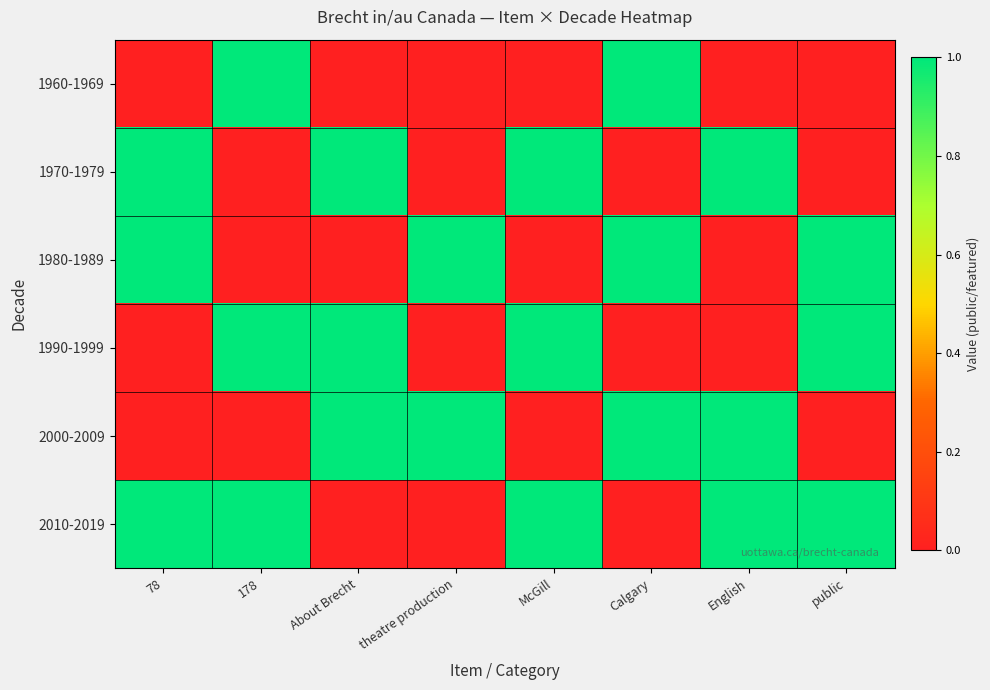

Reading right to left, extract all data points from this chart.

1960-1969: public=0	English=0	Calgary=1	McGill=0	theatre production=0	About Brecht=0	178=1	78=0
1970-1979: public=0	English=1	Calgary=0	McGill=1	theatre production=0	About Brecht=1	178=0	78=1
1980-1989: public=1	English=0	Calgary=1	McGill=0	theatre production=1	About Brecht=0	178=0	78=1
1990-1999: public=1	English=0	Calgary=0	McGill=1	theatre production=0	About Brecht=1	178=1	78=0
2000-2009: public=0	English=1	Calgary=1	McGill=0	theatre production=1	About Brecht=1	178=0	78=0
2010-2019: public=1	English=1	Calgary=0	McGill=1	theatre production=0	About Brecht=0	178=1	78=1